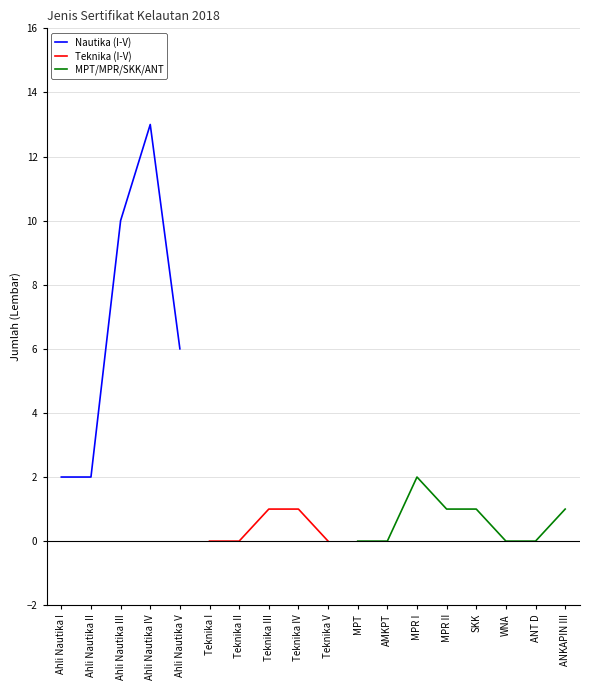

True or false: Teknika (I-V) and Nautika (I-V) cross at least once.

False